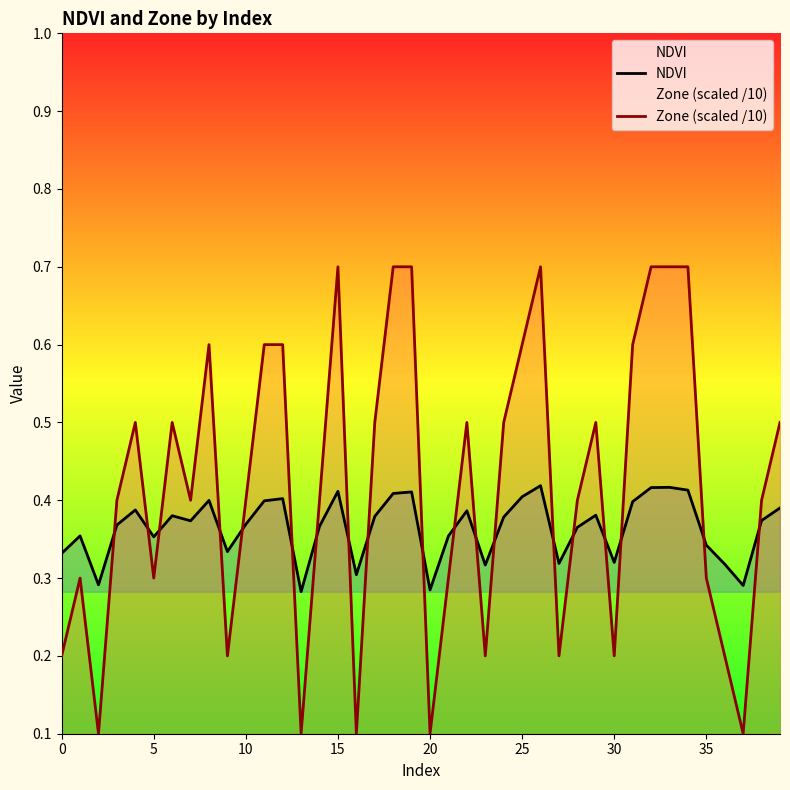

Is it true that Zone (scaled /10) equals 0.2 at 30?

True